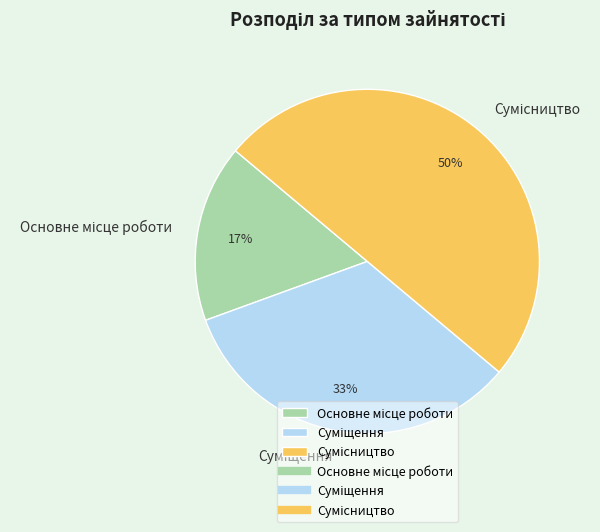

How many segments does this pie chart have?

3